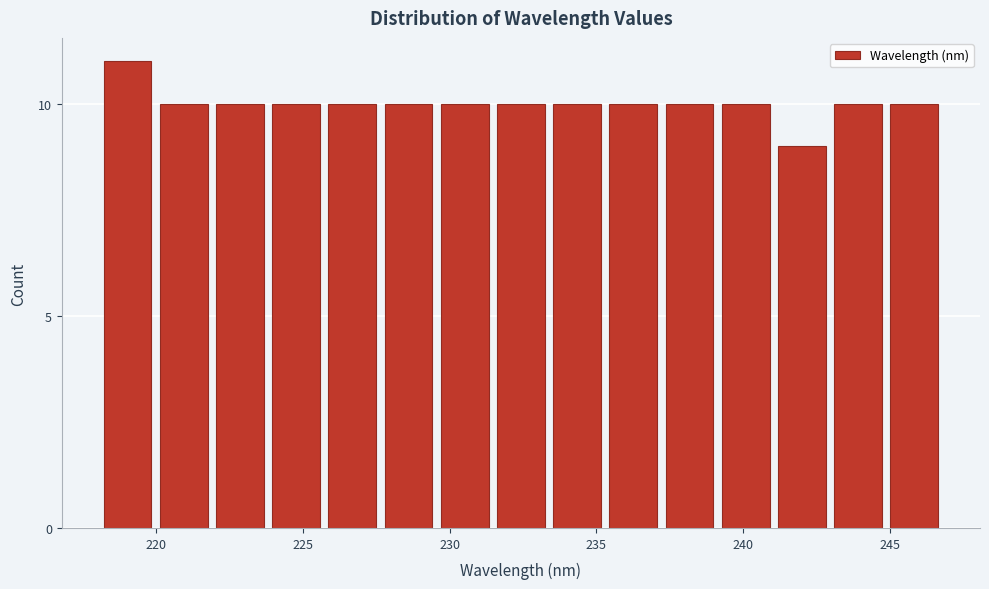

Read against the x-axis, roughly where is the centre of the tallest bar?

219.0